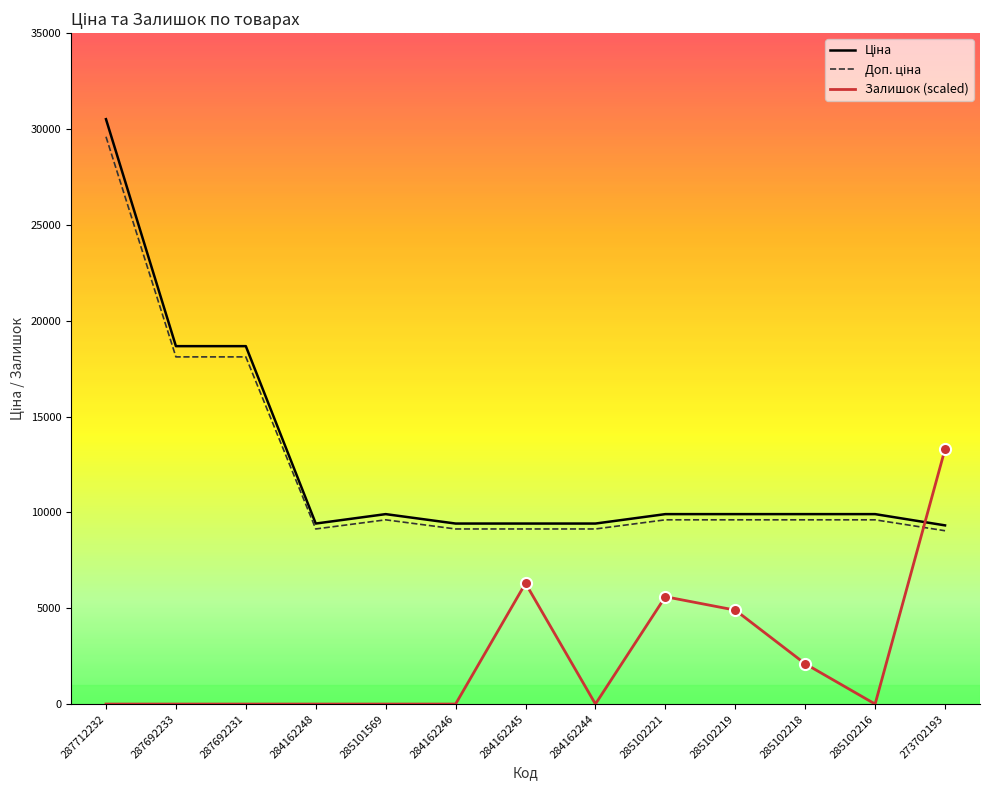

Does the chart display data point markers on the line(s)?

No